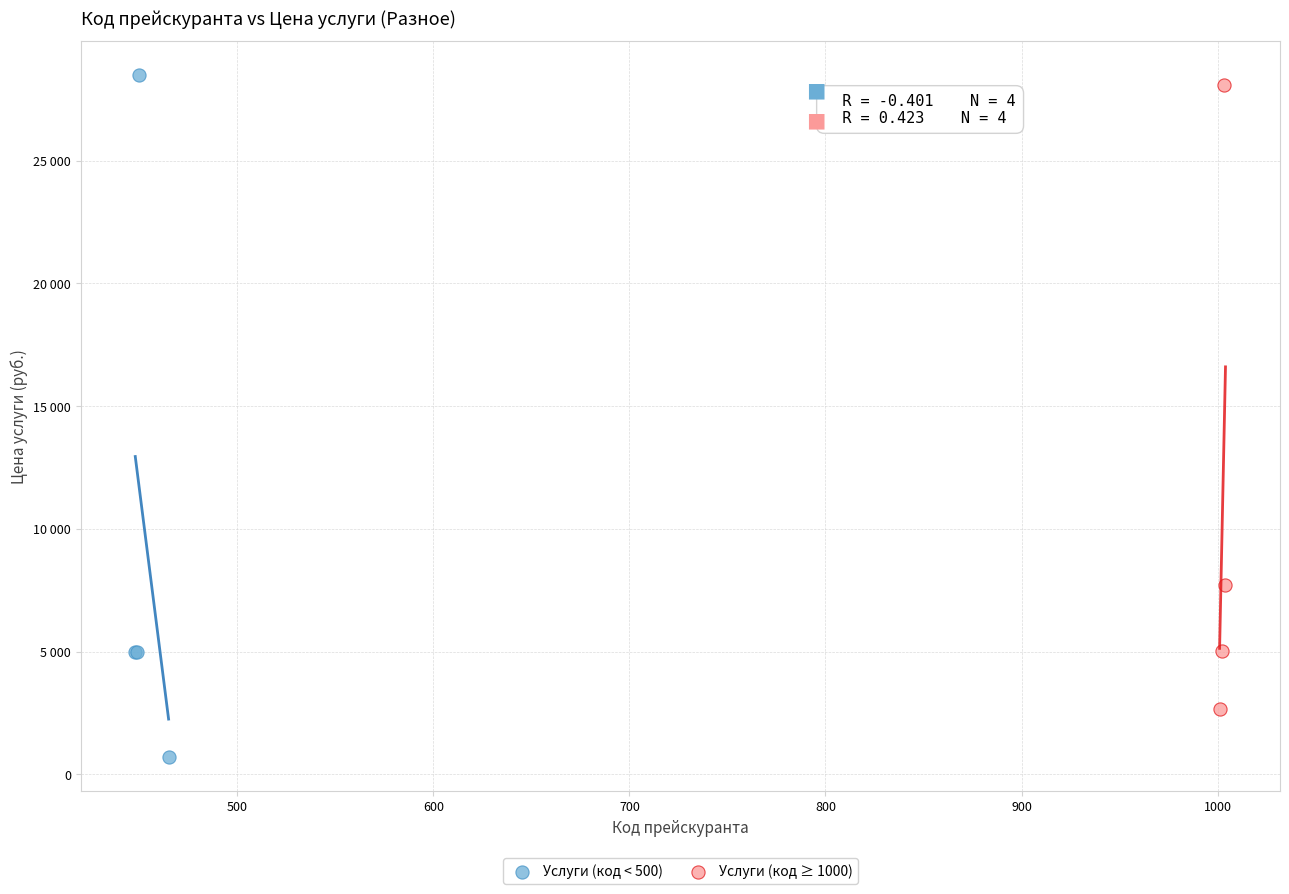

What are all the series names shown in the legend?

Услуги (код < 500), Услуги (код ≥ 1000)